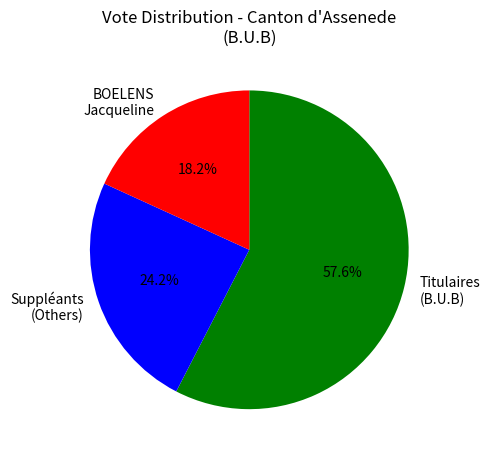

Between Titulaires (B.U.B) and BOELENS Jacqueline, which is larger?

Titulaires (B.U.B)